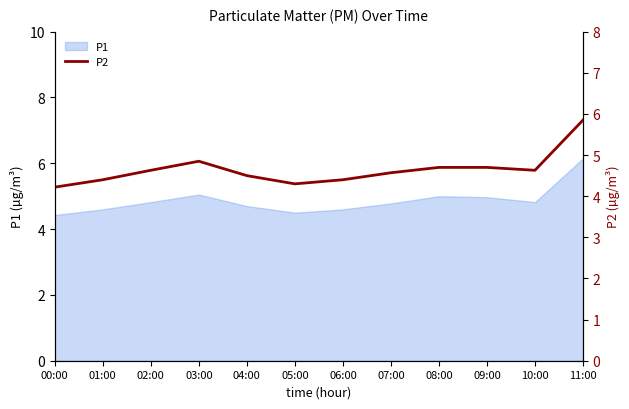

Which category has the lowest value across all series?

00:00